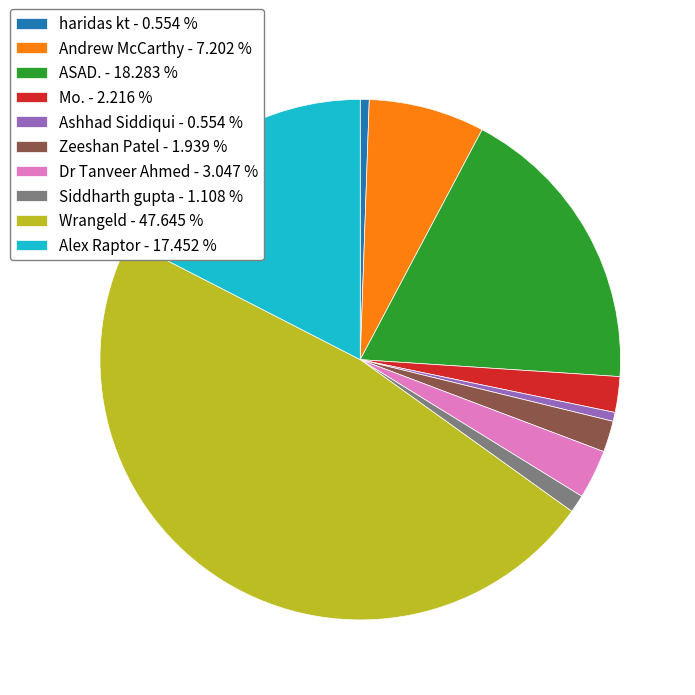

Combined, do Zeeshan Patel - 1.939 % and Siddharth gupta - 1.108 % account for over 50%?

No